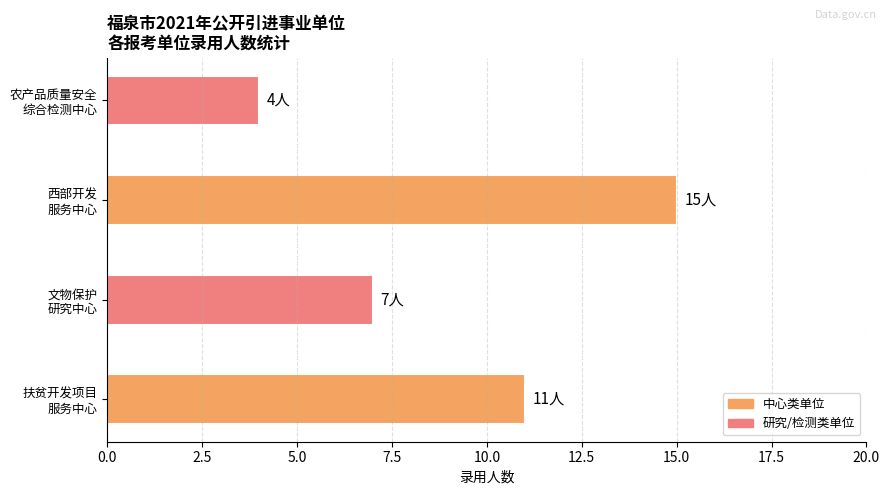

What is the difference between the maximum and minimum values?

11